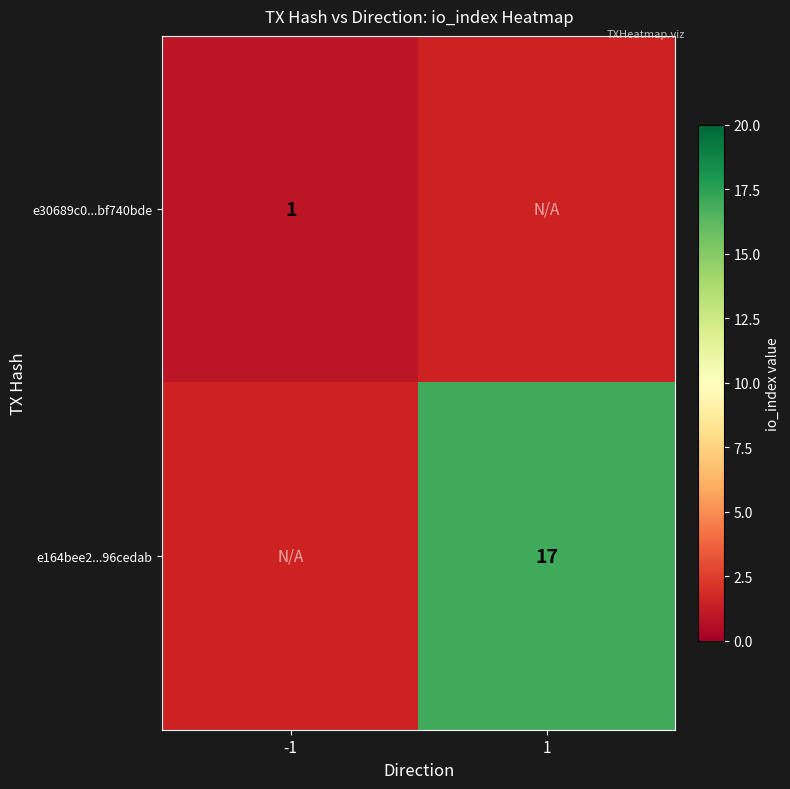

The value of e164bee2...96cedab at 1 is 25. True or false?

False